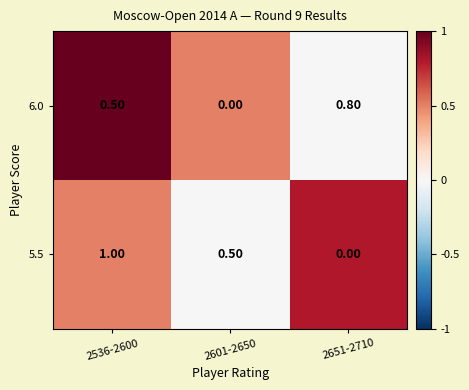

At which category is the sum across all series the highest?

2536-2600